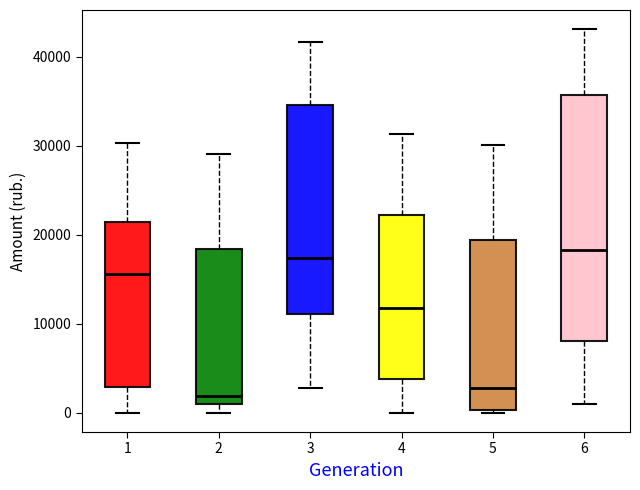

Where is the lower edge of the box at x = 2 on the y-axis? The values are not printed on the chart, so give them approximately, as read against the axis.

1000